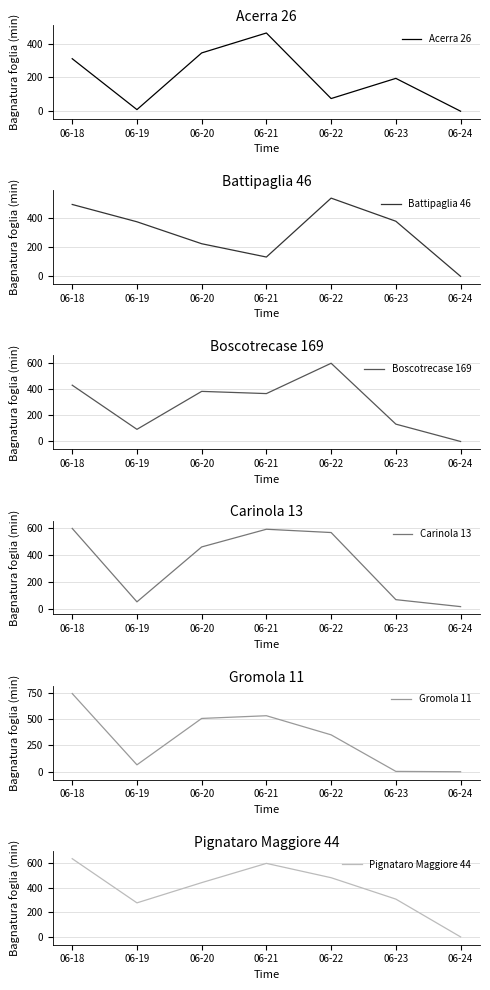

Where do Pignataro Maggiore 44 and Carinola 13 first cross each other?

06-19 and 06-20